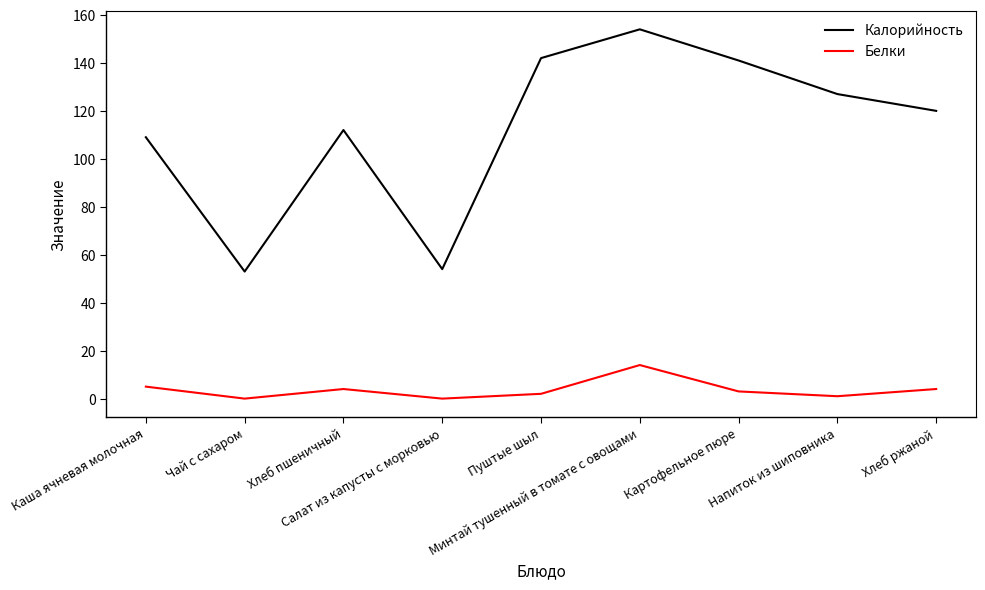

What is the difference between the maximum and second lowest values in the Белки series?

14